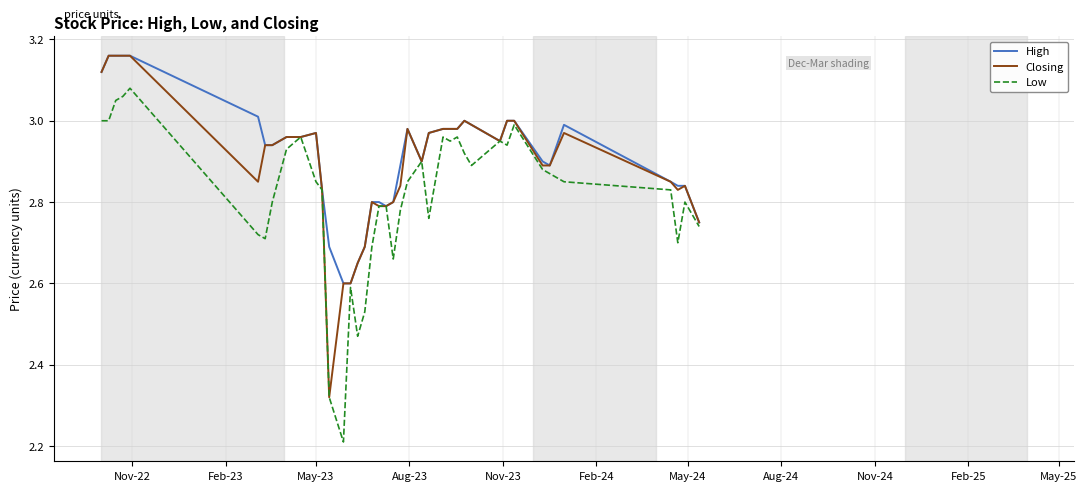

What is the minimum value for Low?

2.2